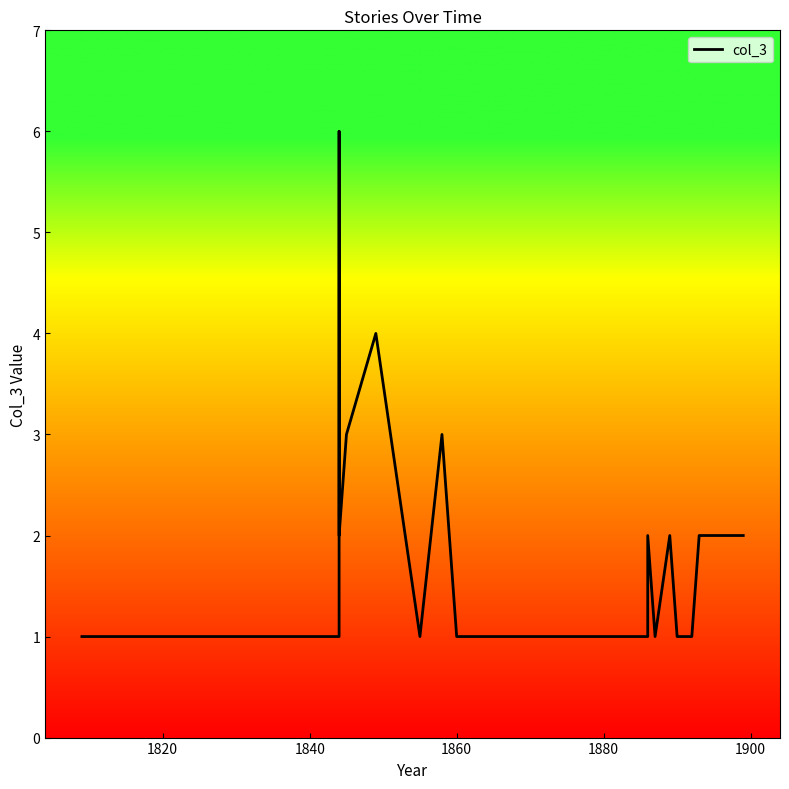

What is the greatest value displayed?

6